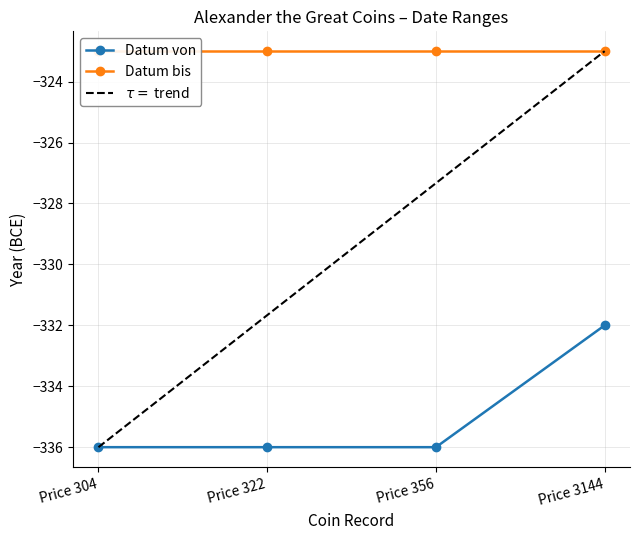

True or false: the data shows -336 at Price 304.

True